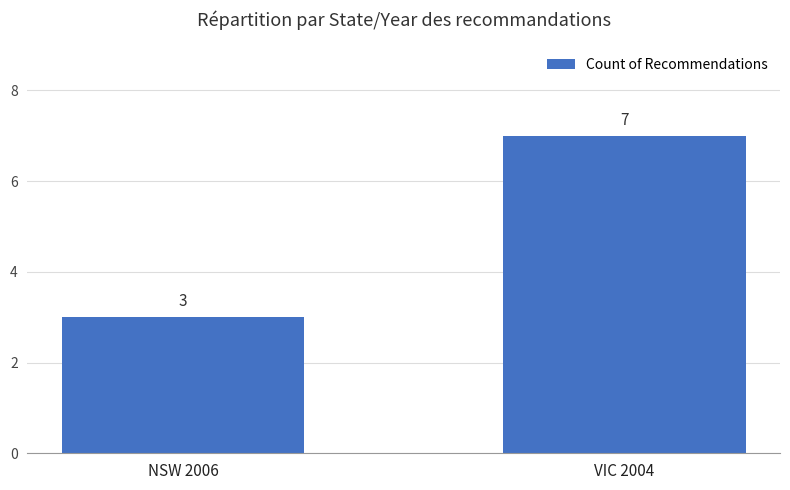

List the labels in order of value, largest first.

VIC 2004, NSW 2006